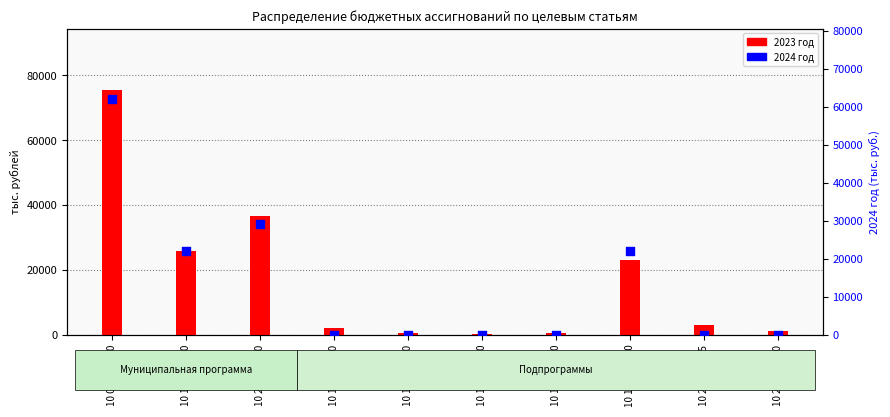

Which series contains the highest Y value?

2023 год